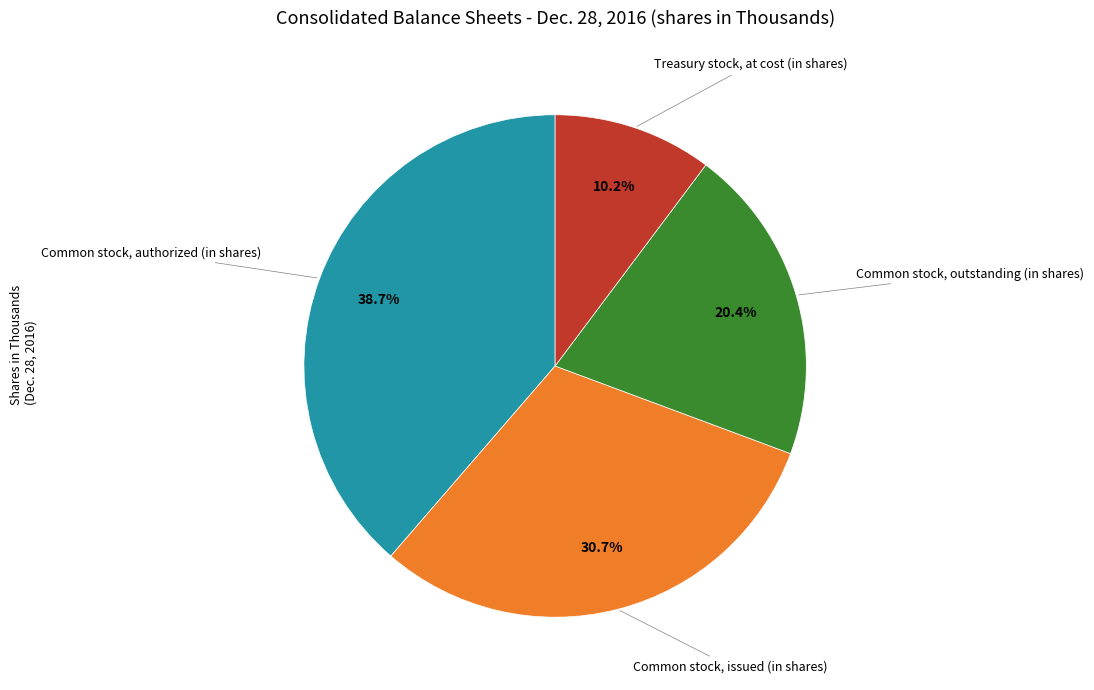

Approximately how many times larger is the value at Common stock, issued (in shares) compared to Common stock, authorized (in shares)?

0.8